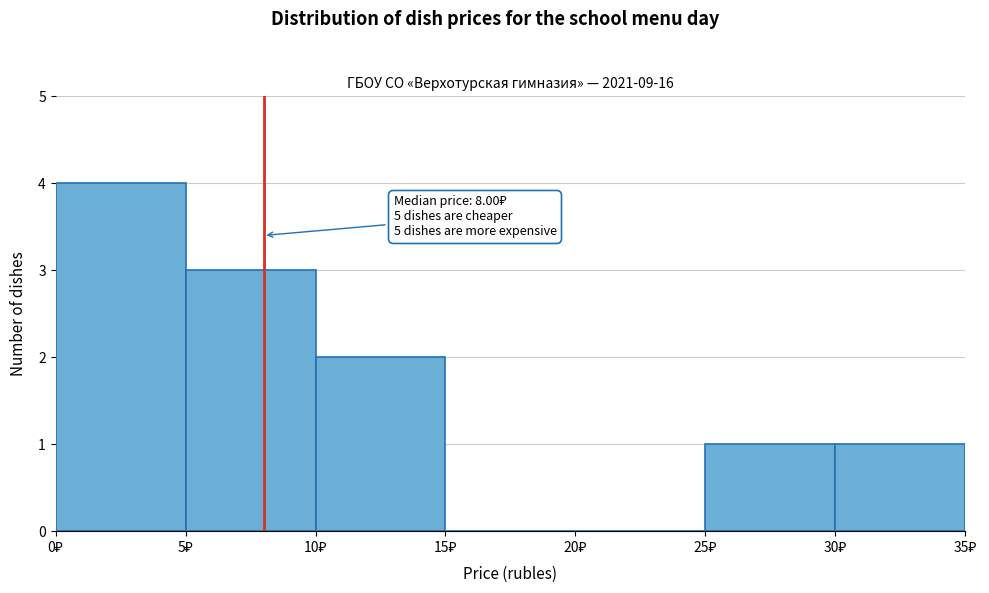

Which range on the x-axis has the tallest bar?

0 to 5